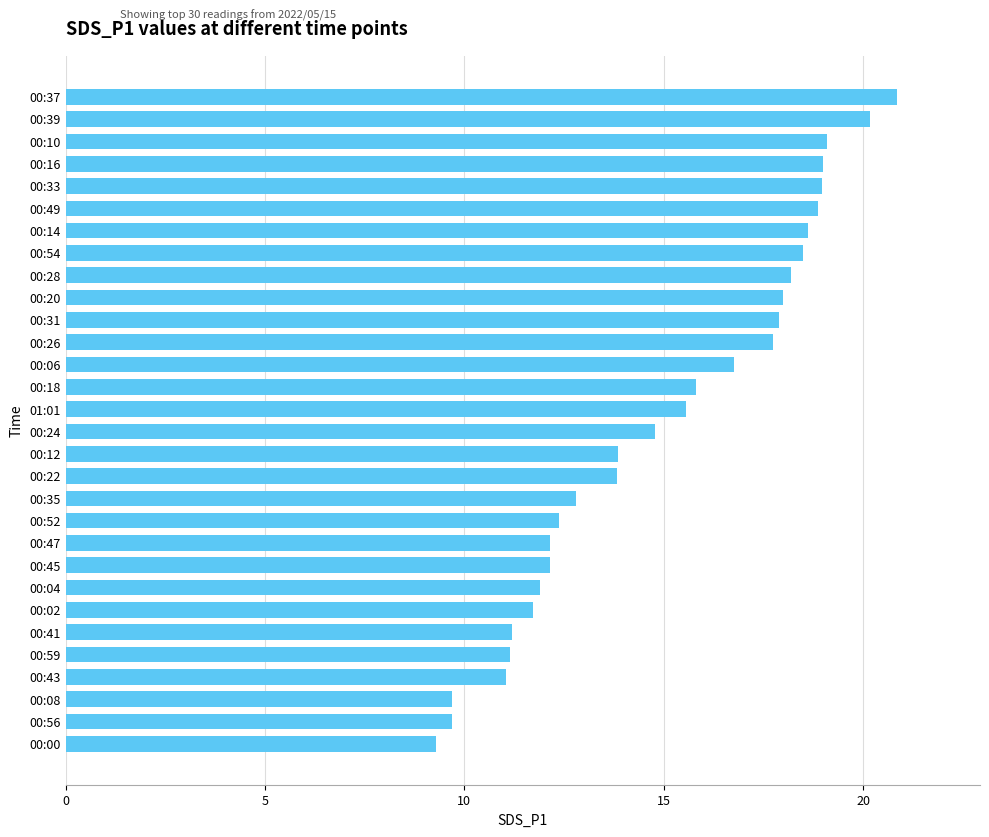

What is the maximum value shown in the chart?

20.9